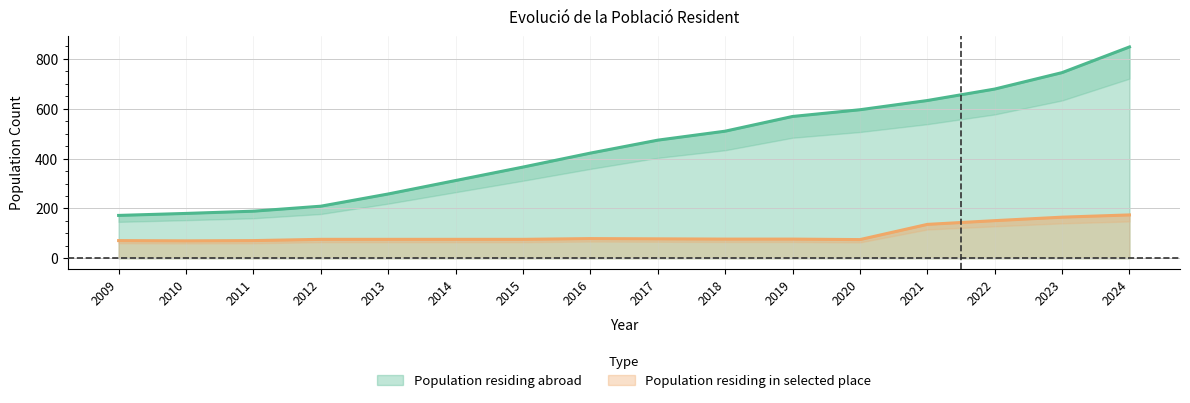

Rank the series by their average value, from highest to lowest.

Population residing abroad, Population residing in selected place